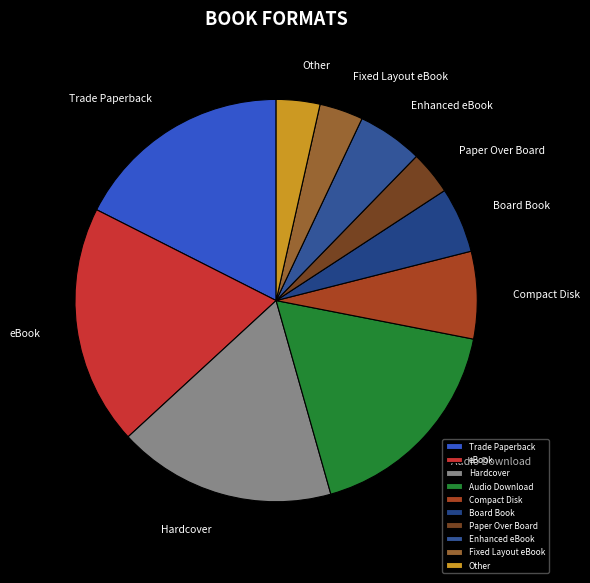

Do Fixed Layout eBook and Compact Disk together represent more than half of the pie?

No